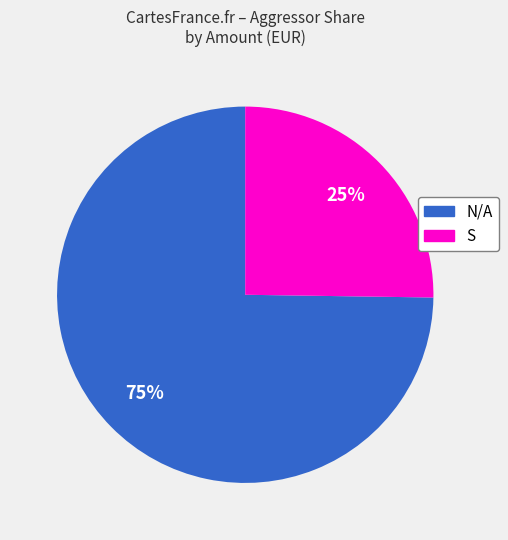

To the nearest percent, what is the difference between the largest and smallest slice percentages?

50%